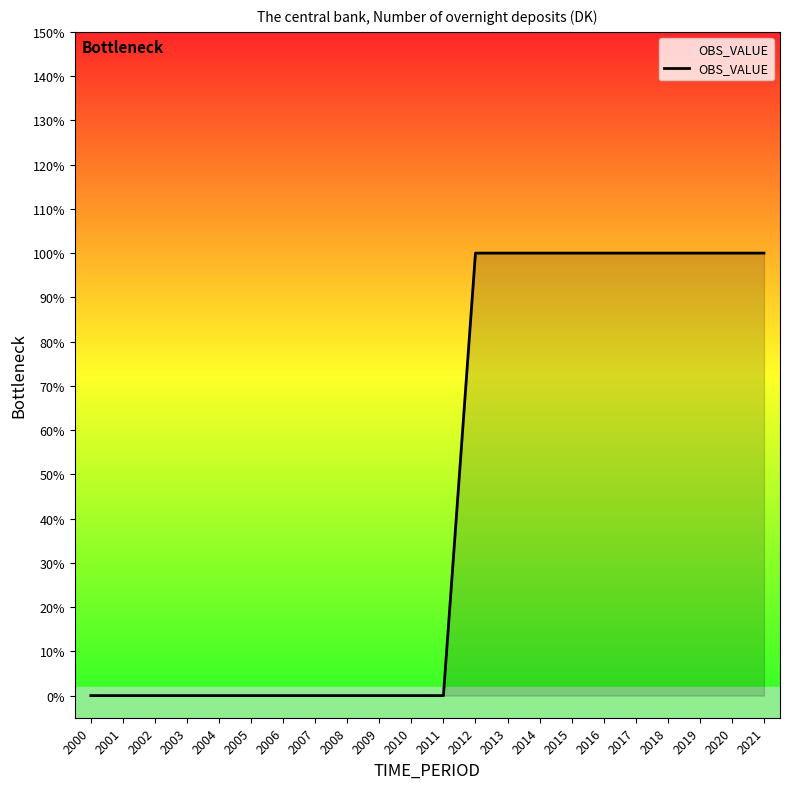

Does the chart have visible grid lines?

No